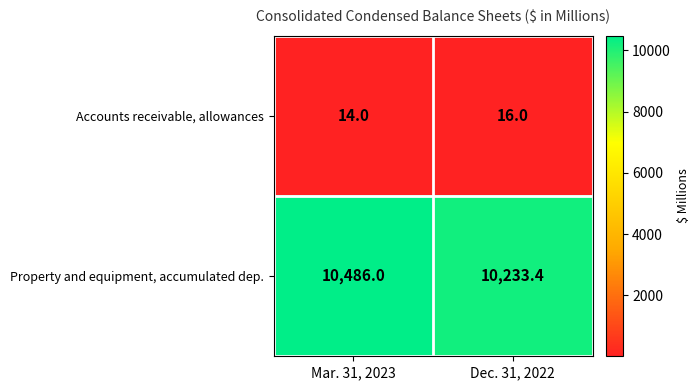

What is the difference between the Accounts receivable, allowances values at Dec. 31, 2022 and Mar. 31, 2023?

2.0